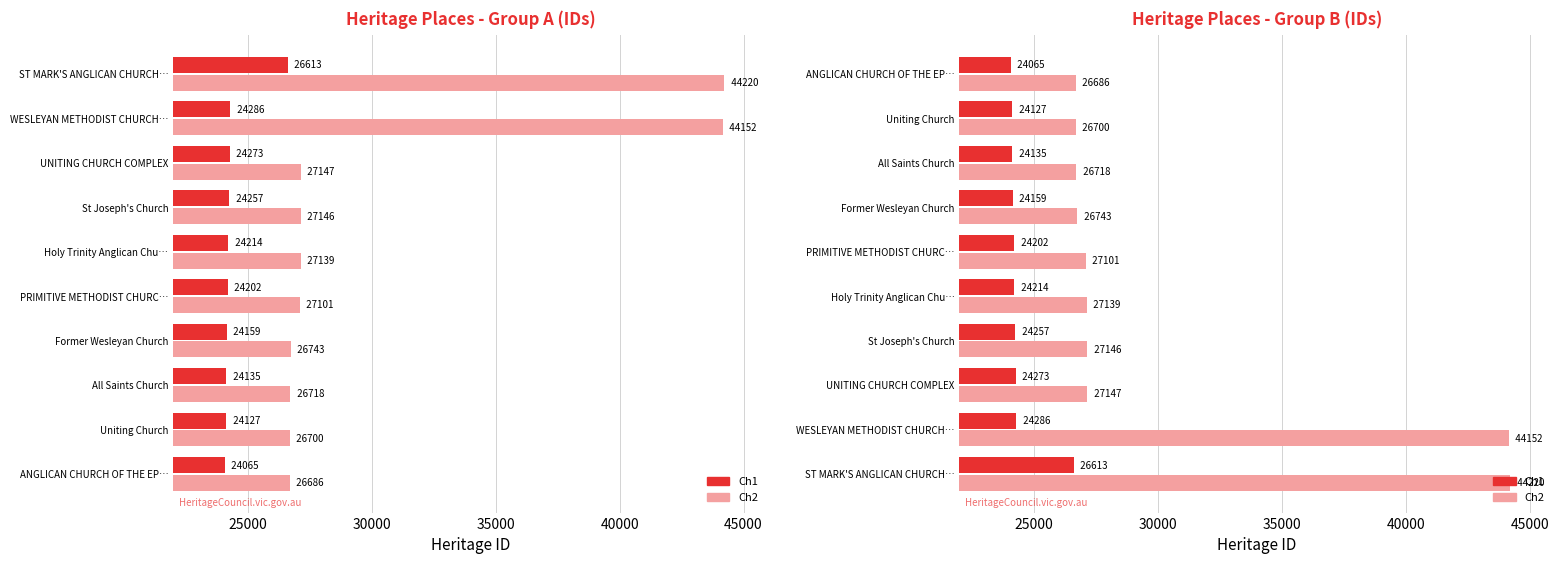

What are all the series names shown in the legend?

Ch1, Ch2